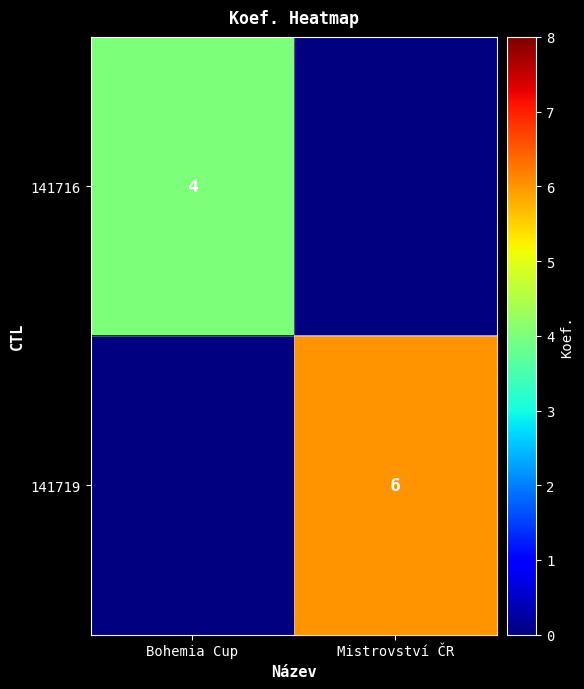

Is it true that 141716 equals 7 at Bohemia Cup?

False